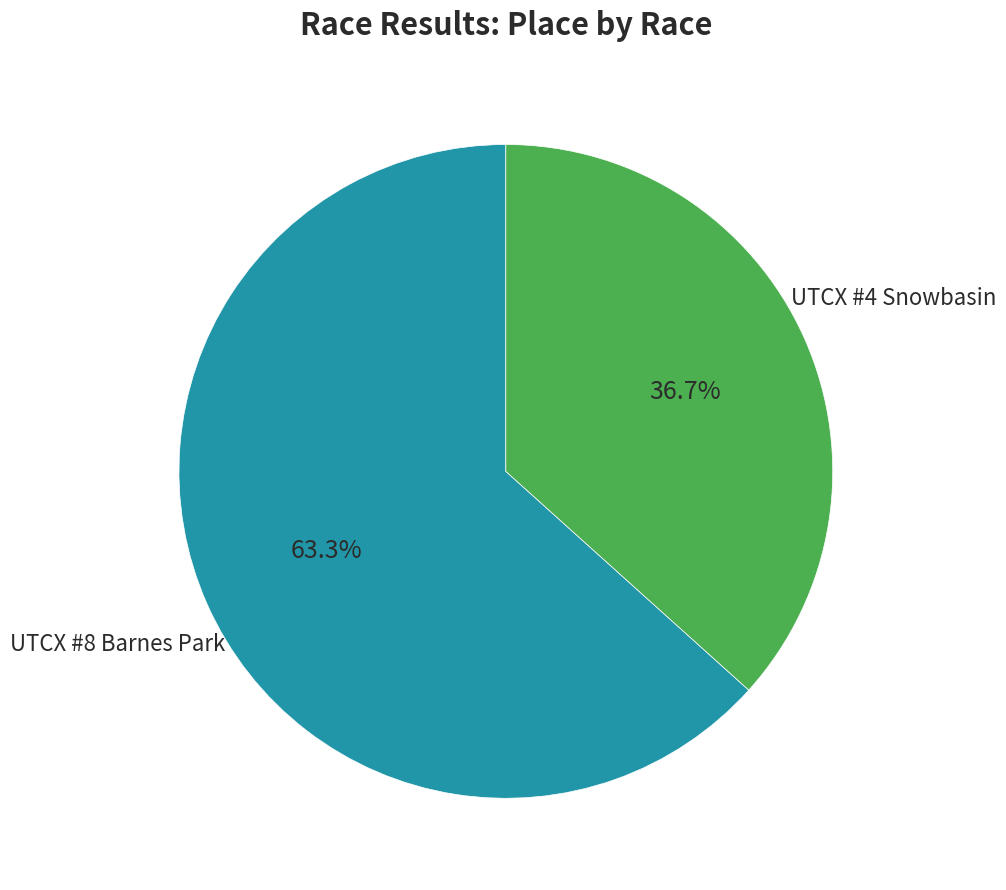

Does any single category account for the majority?

Yes